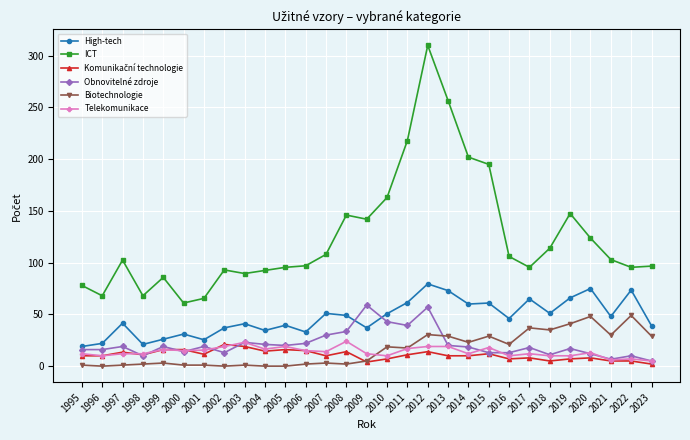

True or false: High-tech and Telekomunikace cross at least once.

False